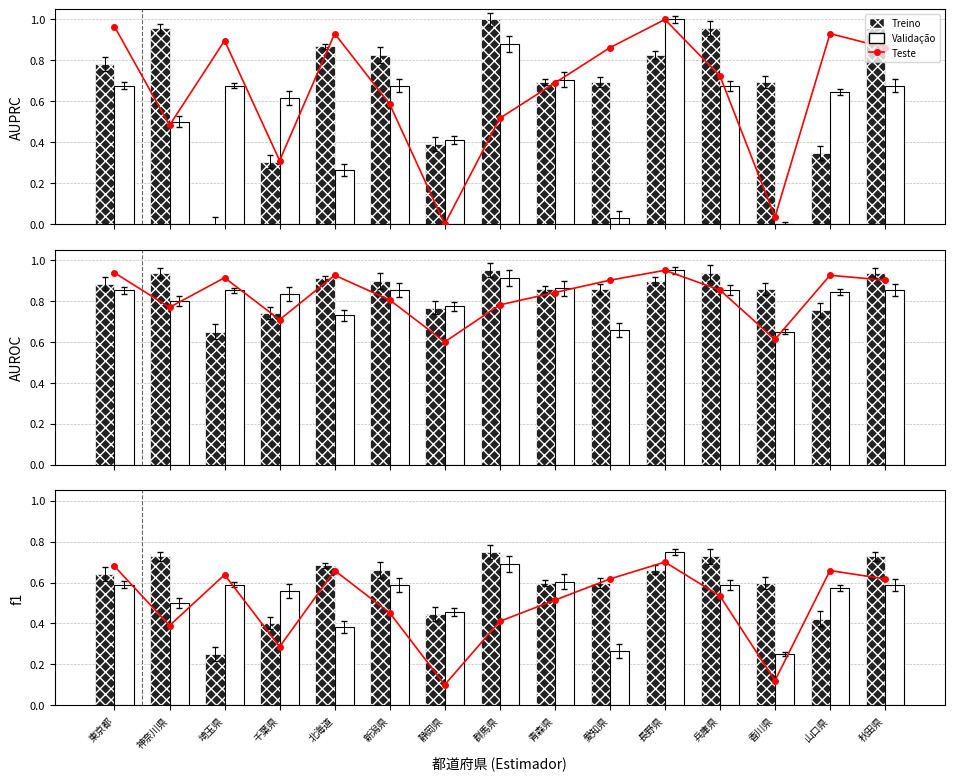

How many groups of bars are there?

15